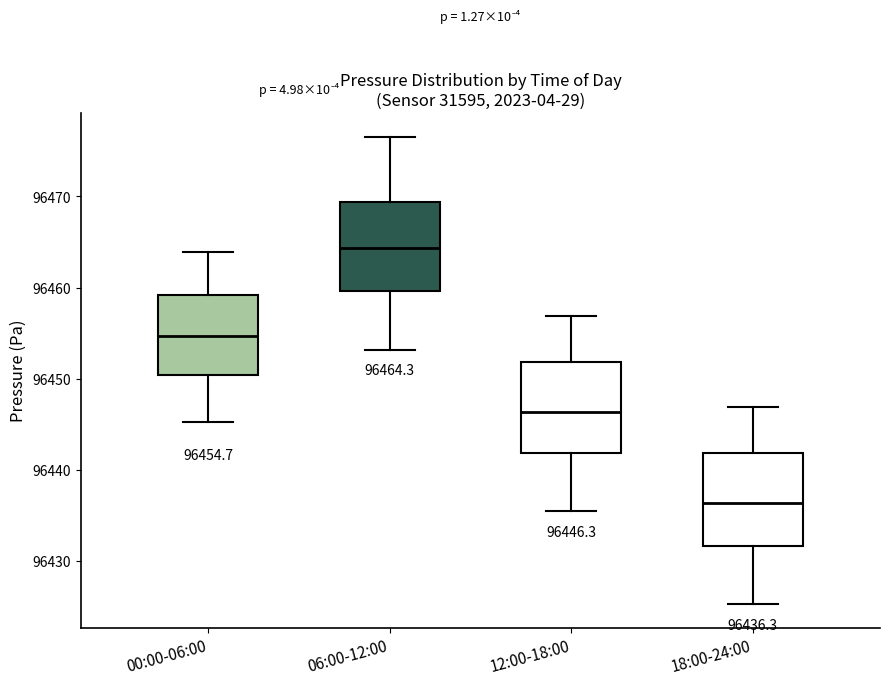

Which box's median line is the lowest?

18:00-24:00